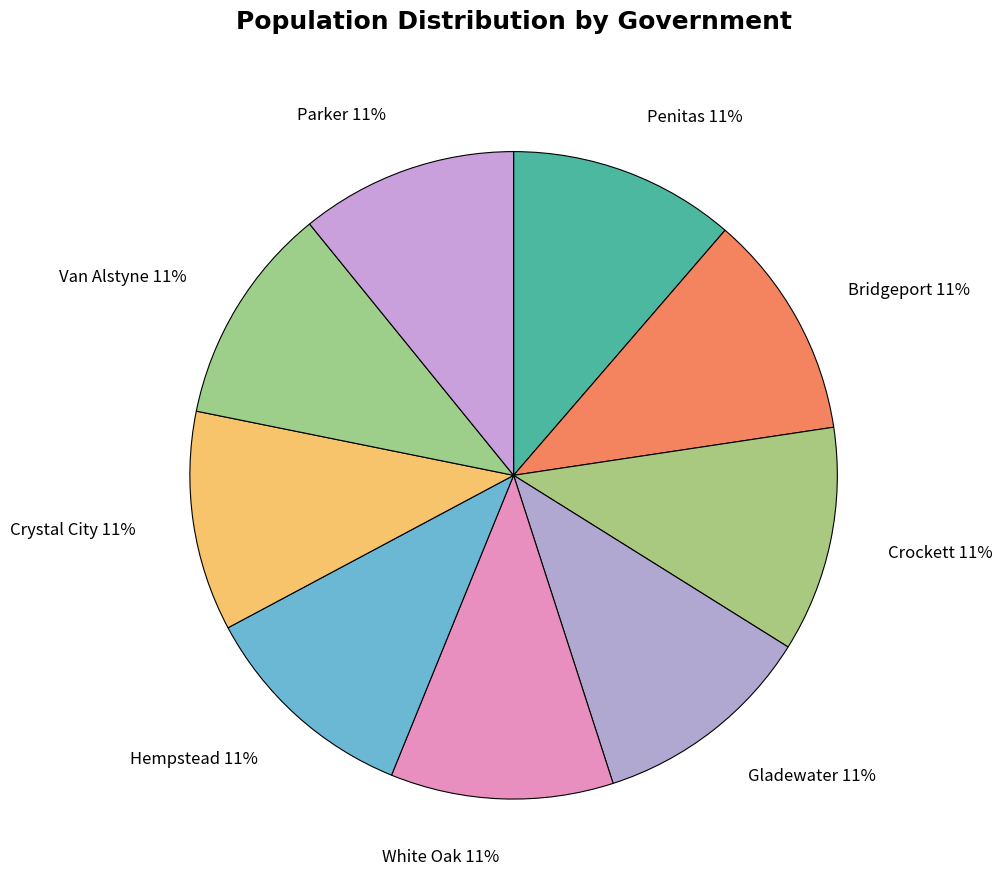

Is the sum of Hempstead and Bridgeport greater than half?

No